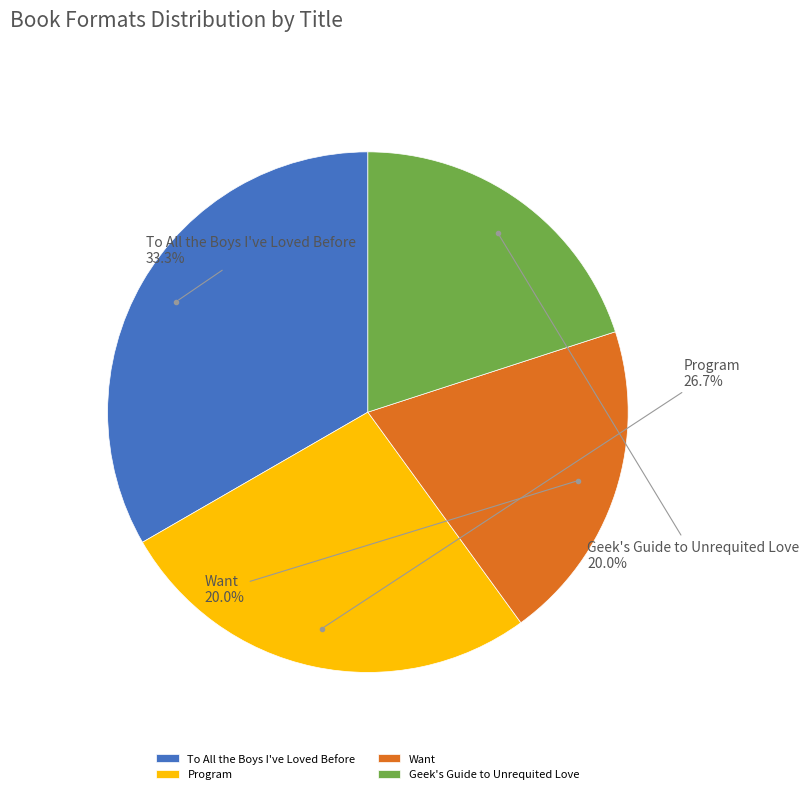

Is it true that Geek's Guide to Unrequited Love is 20% of the pie?

True